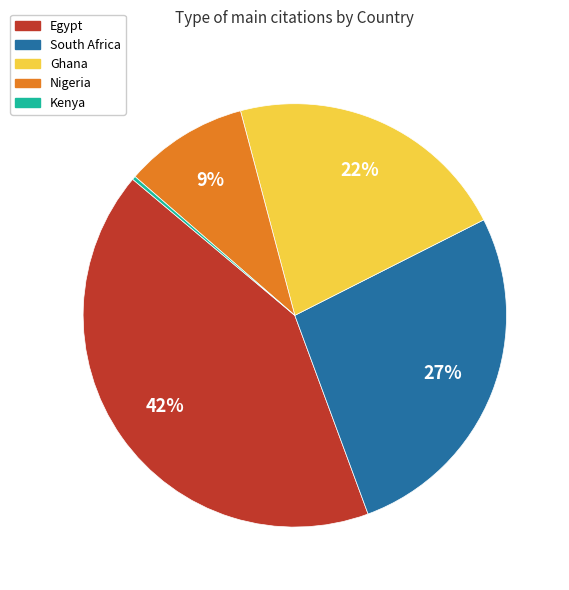

Does any single category account for the majority?

No